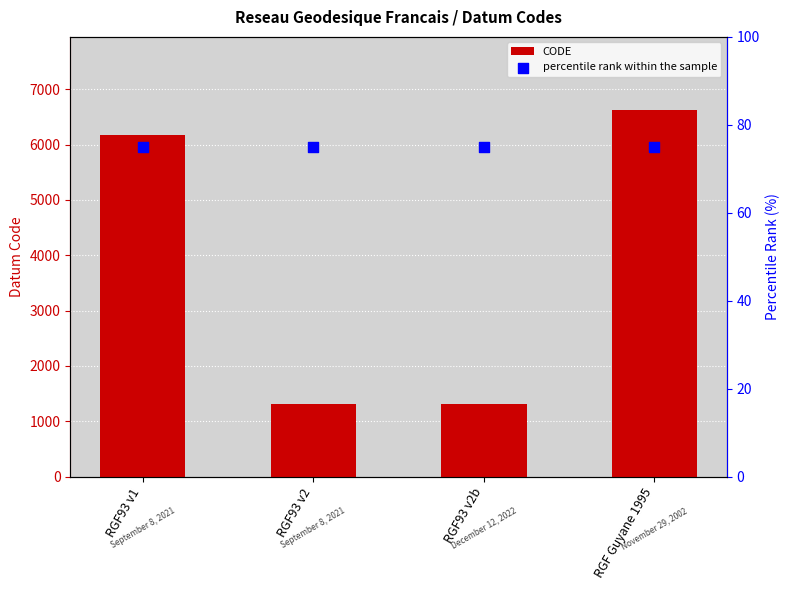

At which category is the sum across all series the highest?

RGF Guyane 1995